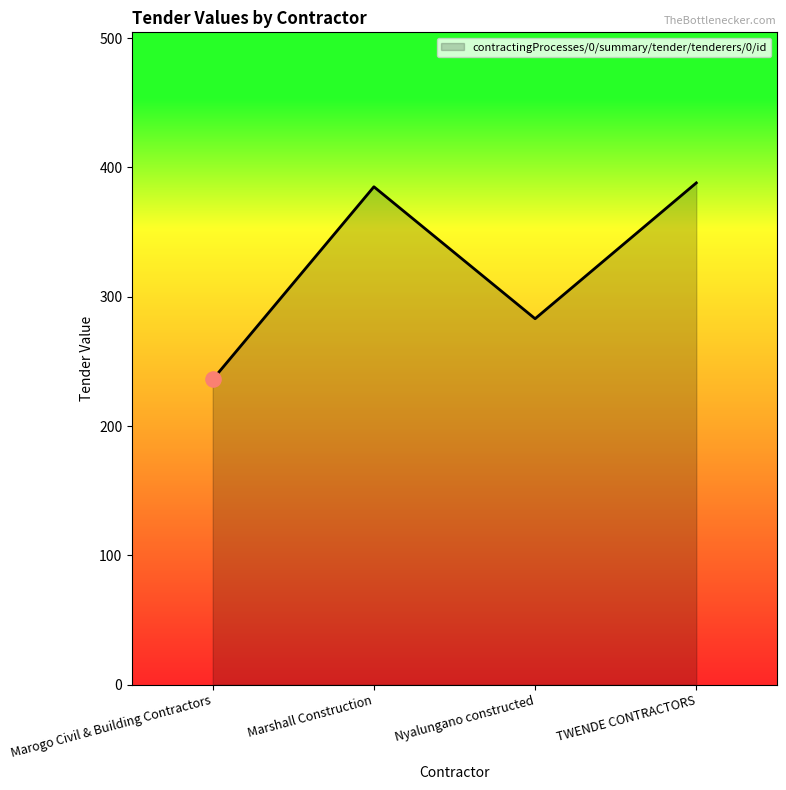

What is the change in value from Nyalungano constructed to TWENDE CONTRACTORS?

+105